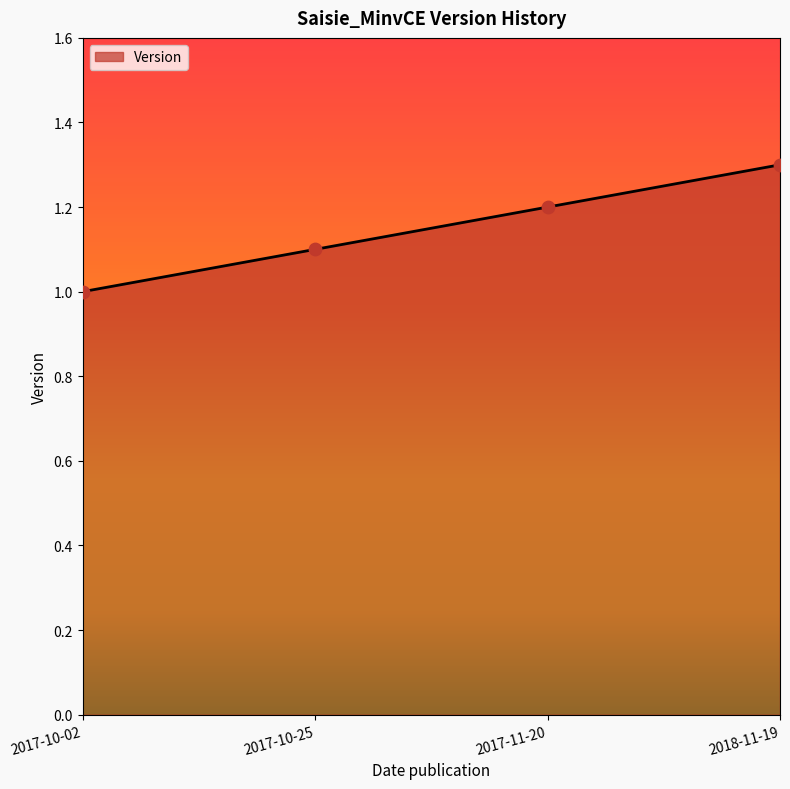

What is the change in value from 2017-10-02 to 2018-11-19?

+0.3